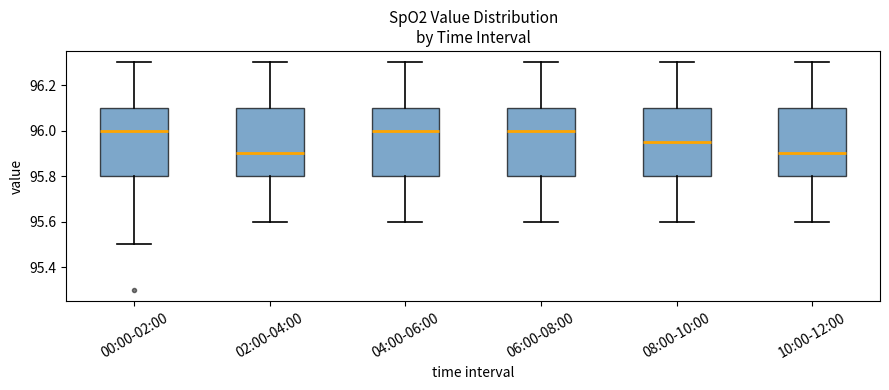

Where does the median line of the box for 00:00-02:00 sit on the y-axis? The values are not printed on the chart, so give them approximately, as read against the axis.

96.00